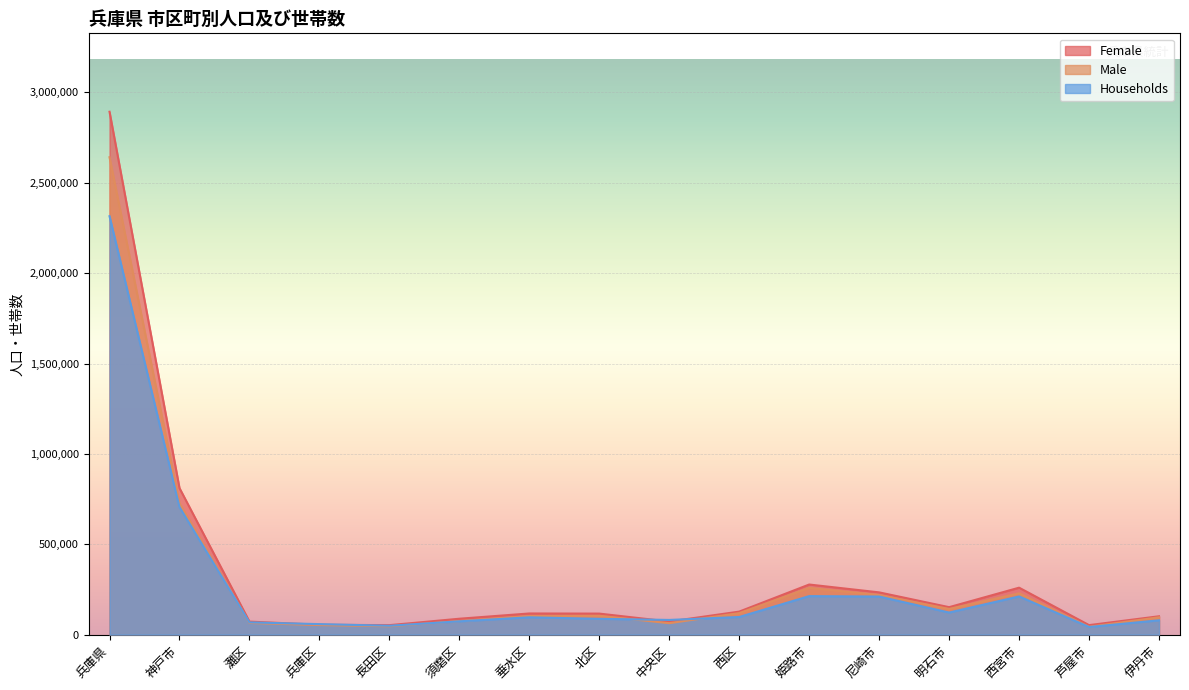

What are all the series names shown in the legend?

Female, Male, Households